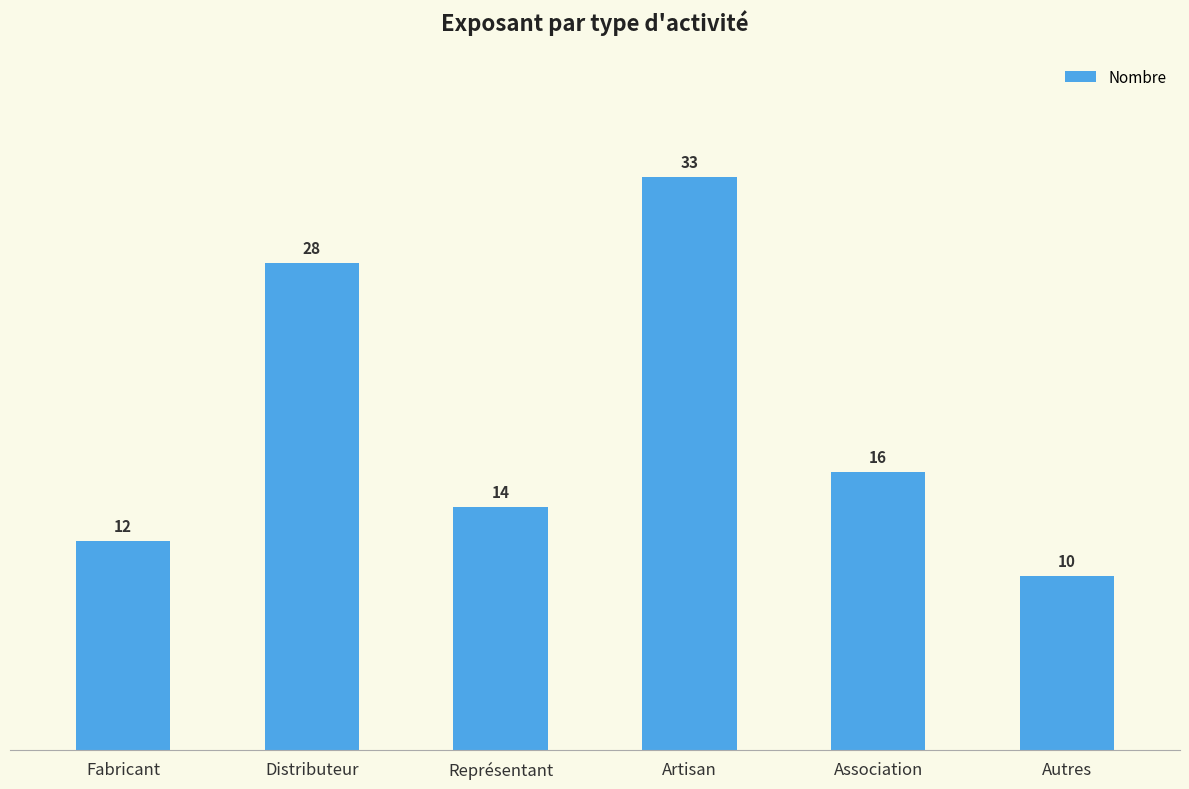

Rank the categories by value from lowest to highest.

Autres, Fabricant, Représentant, Association, Distributeur, Artisan